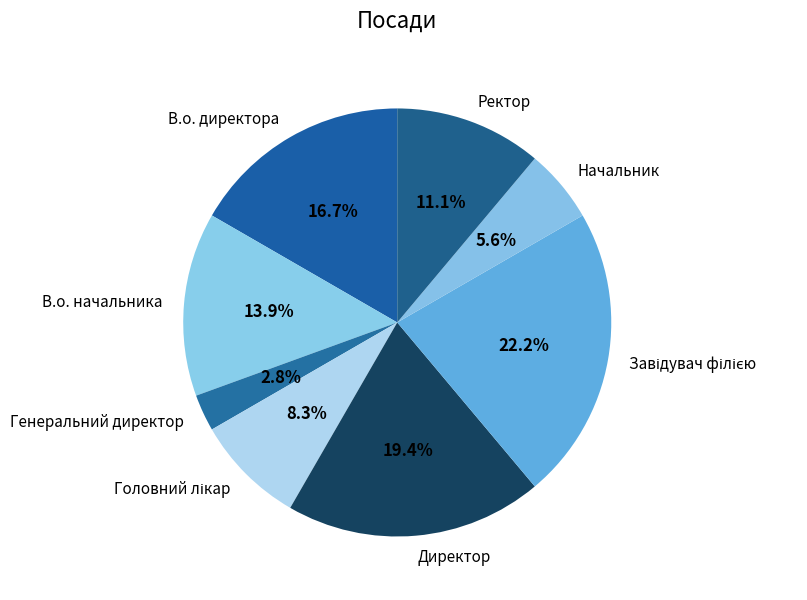

Is there any slice that represents more than half of the pie?

No